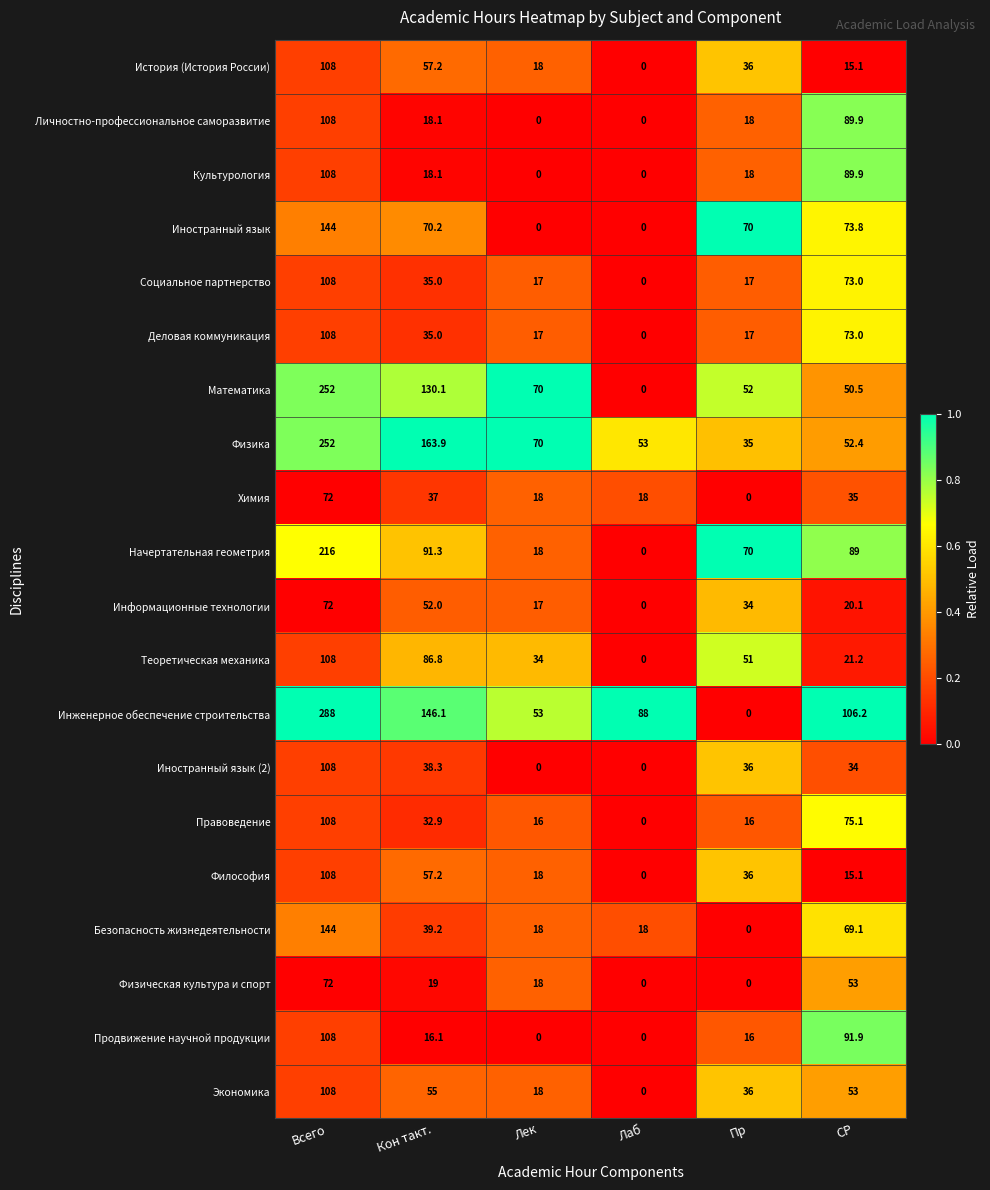

At which label is Деловая коммуникация closest to 54?

Кон такт.